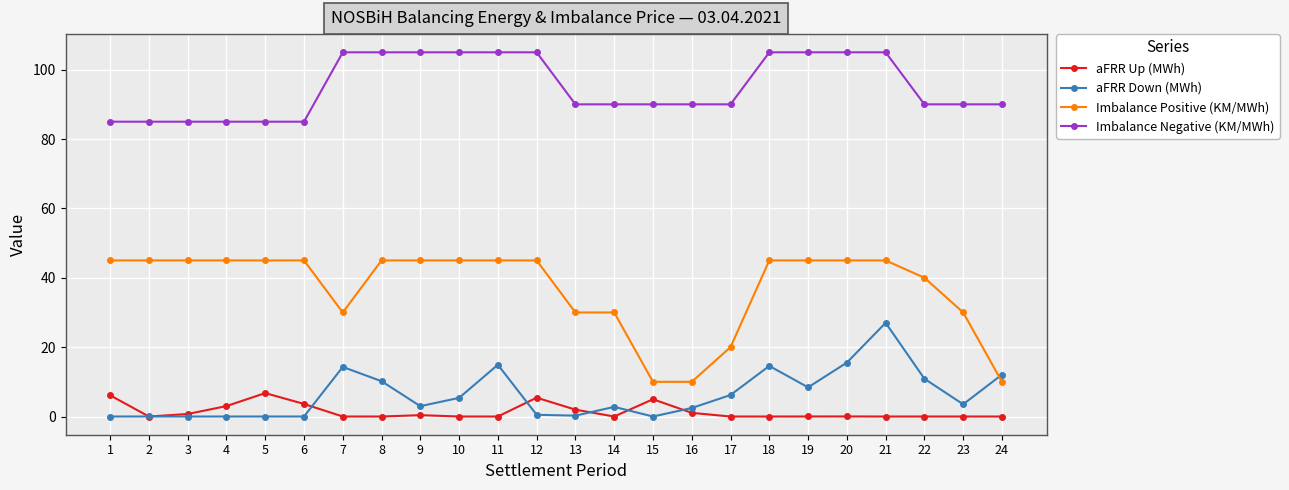

What is the sum of the Imbalance Positive (KM/MWh) values at 17 and 24?

30.0